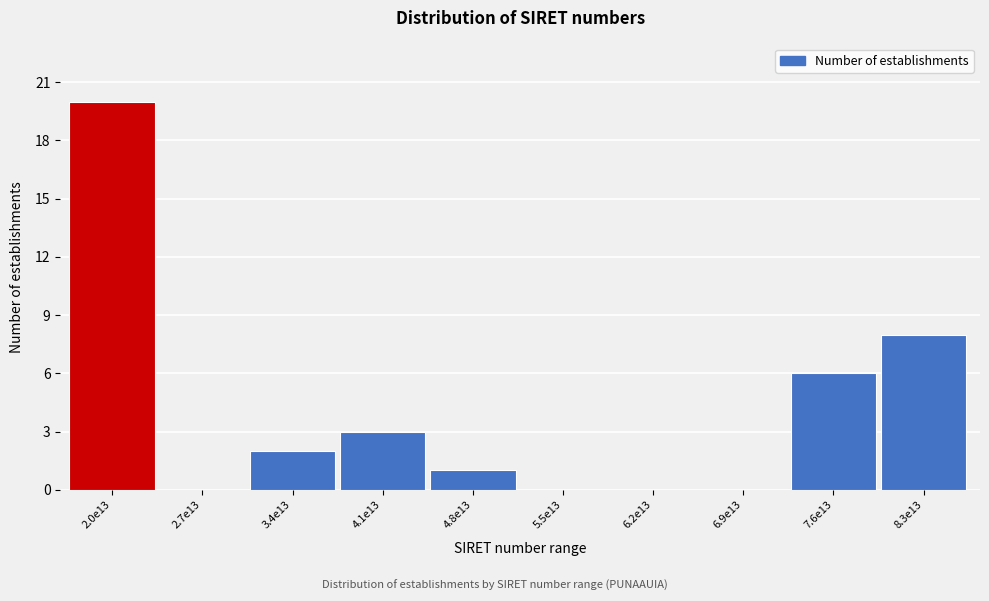

Reading left to right, what are all the values shown in this chart?

2.0e13=20	2.7e13=0	3.4e13=2	4.1e13=3	4.8e13=1	5.5e13=0	6.2e13=0	6.9e13=0	7.6e13=6	8.3e13=8